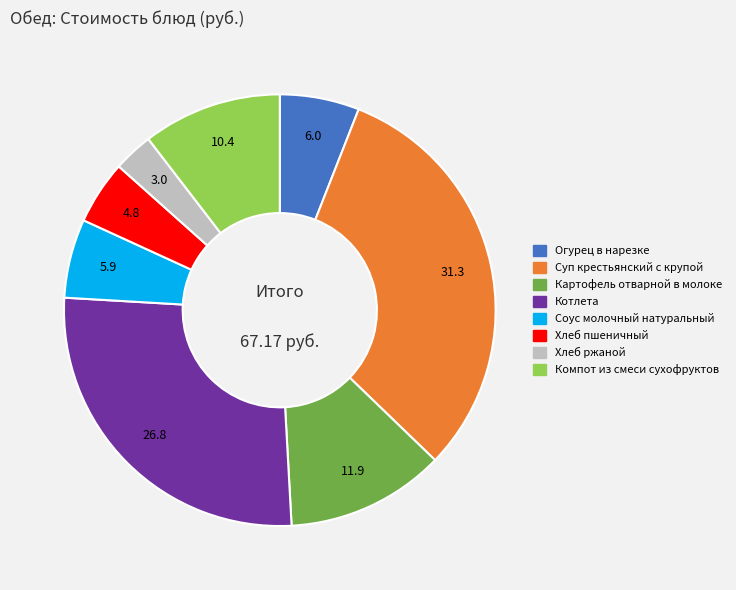

Is there any slice that represents more than half of the pie?

No